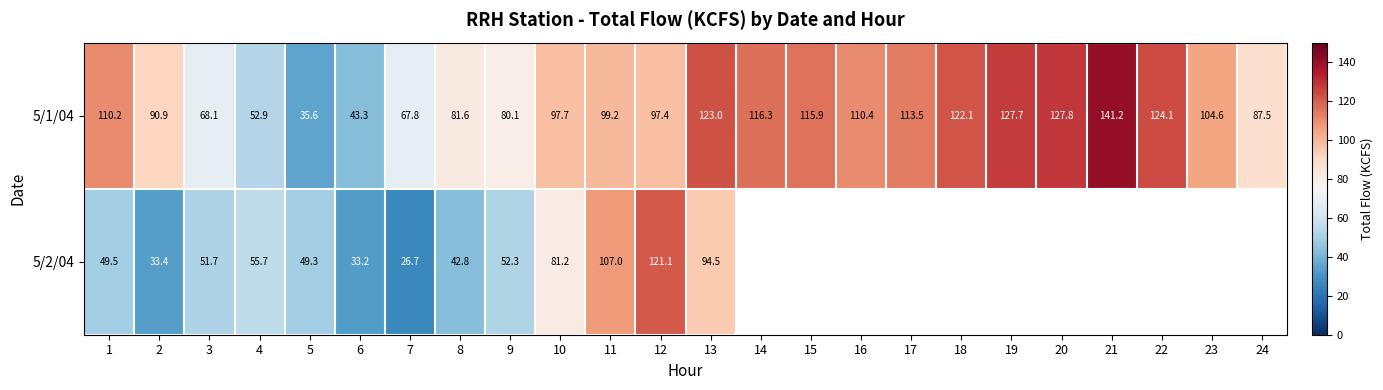

What is the average value of the 5/1/04 series?

97.5